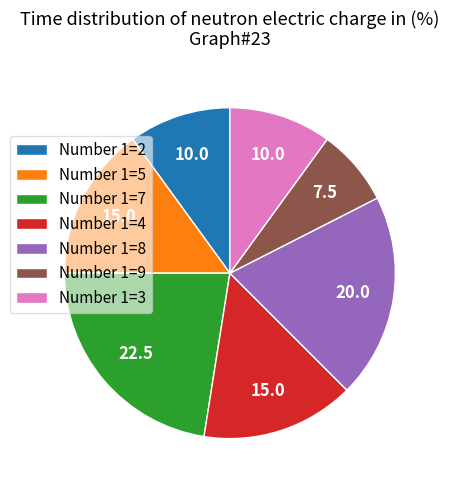

What is the ratio of the value at Number 1=4 to the value at Number 1=8?

0.7